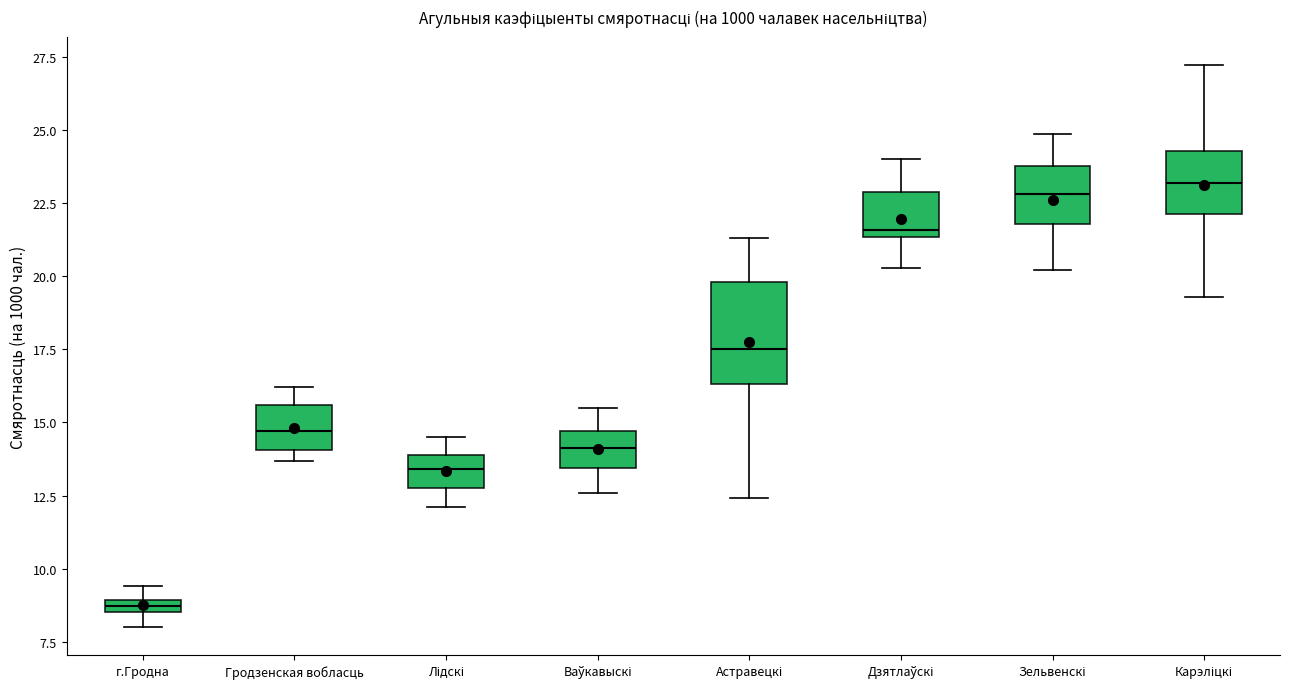

Which box is the tallest, from its lower edge to its upper edge?

Астравецкі